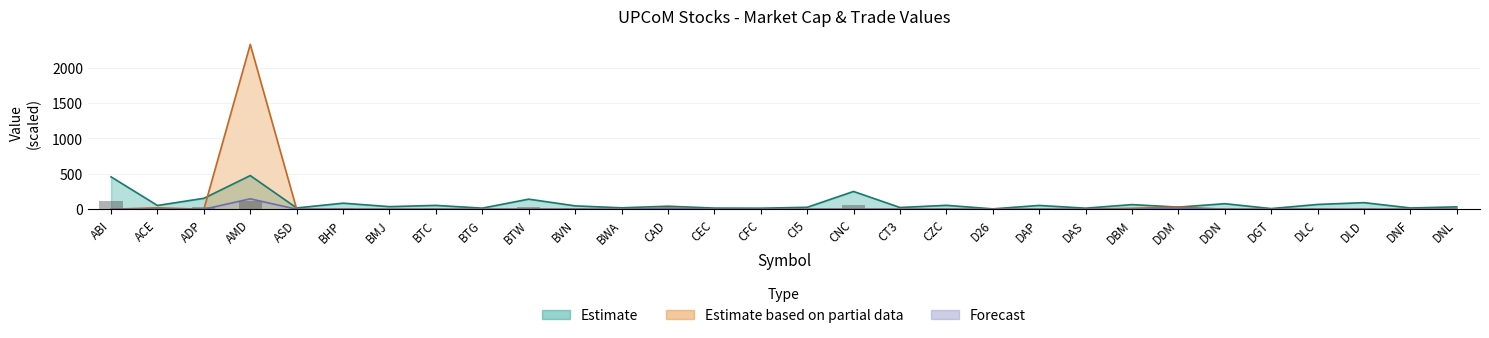

Which category has the lowest value in the Total Value (Estimate based on partial) series?

ABI